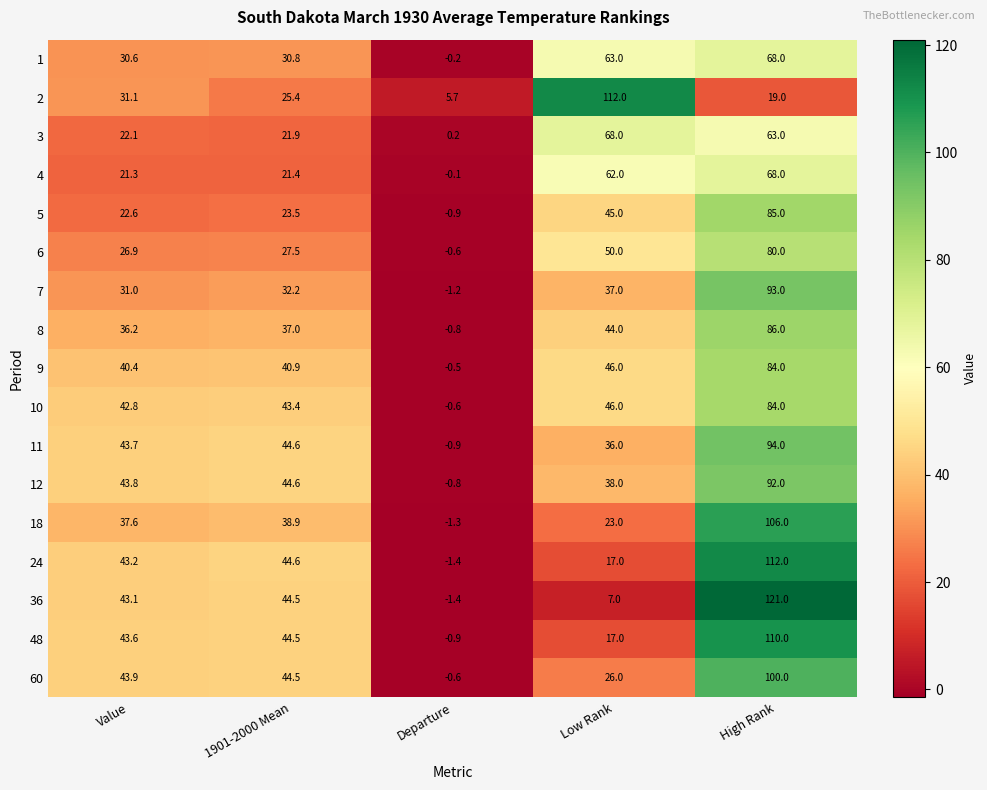

Rank the categories by 5 value from highest to lowest.

High Rank, Low Rank, 1901-2000 Mean, Value, Departure